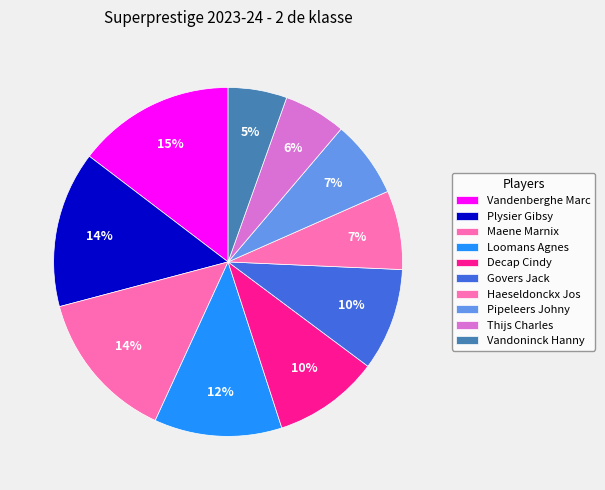

How many slices are in this pie chart?

10